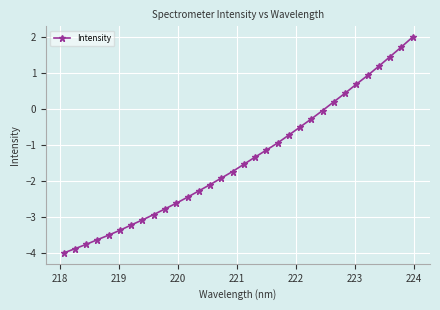

What is the difference between the second highest and second lowest values?

5.6